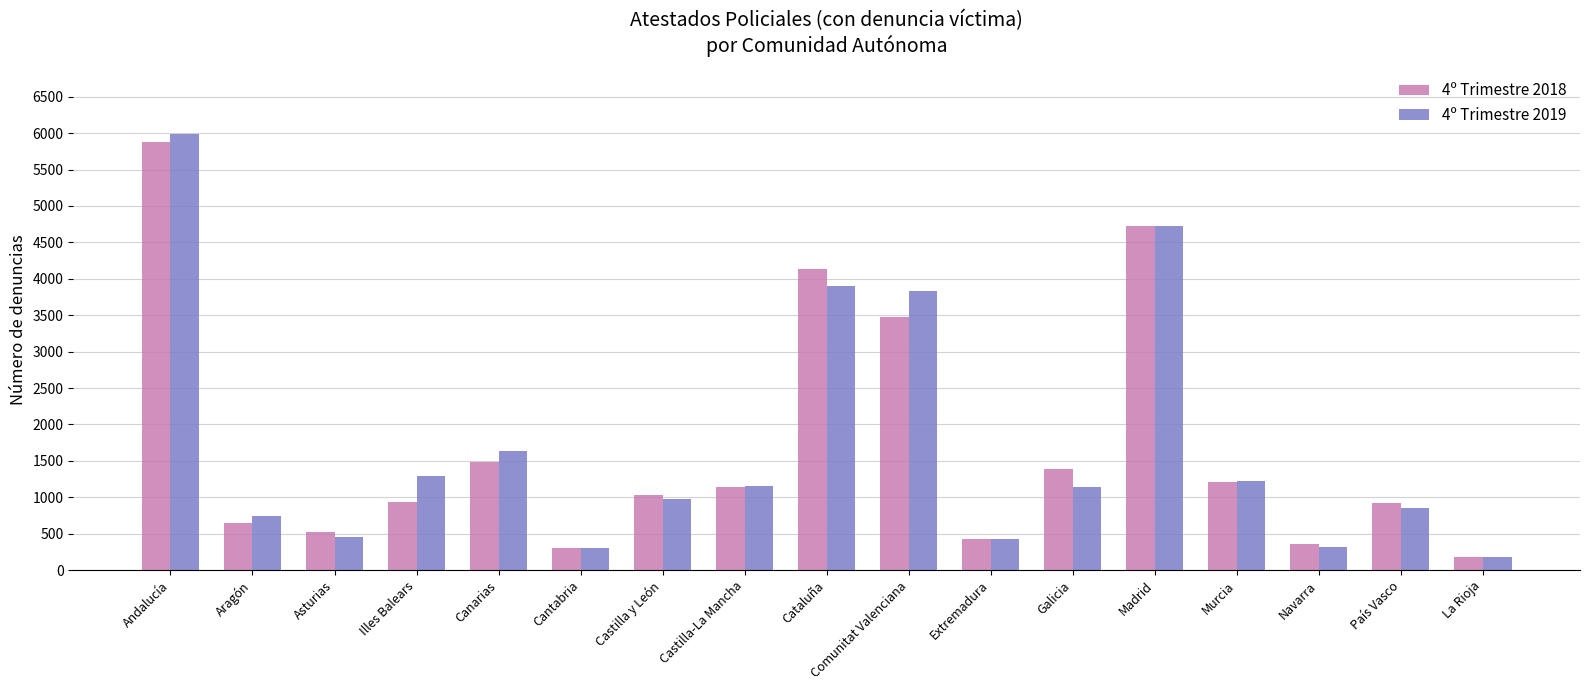

Between Cantabria and Murcia, which series saw the biggest shift?

4º Trimestre 2019